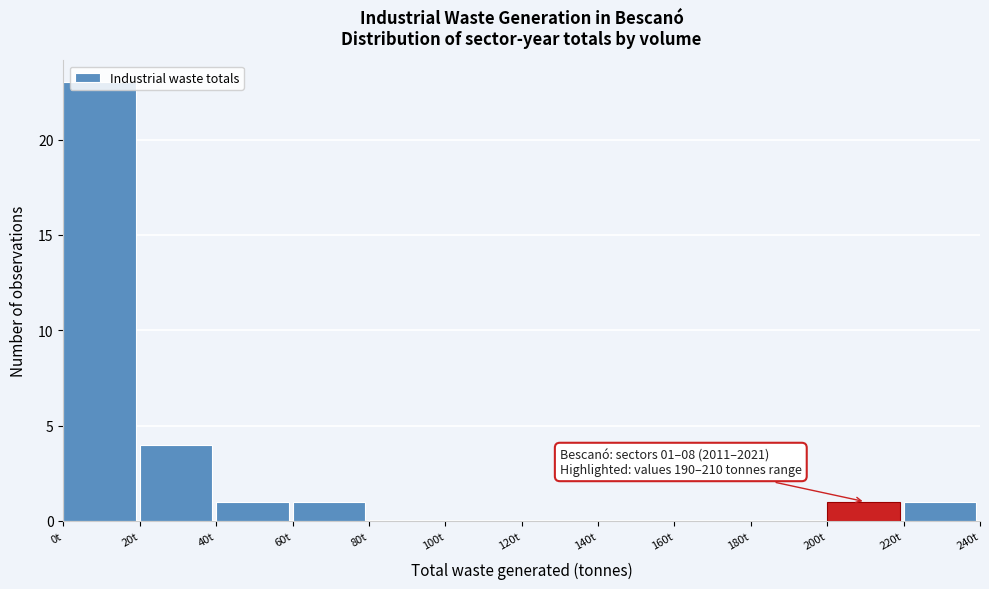

Which range on the x-axis has the tallest bar?

0 to 20